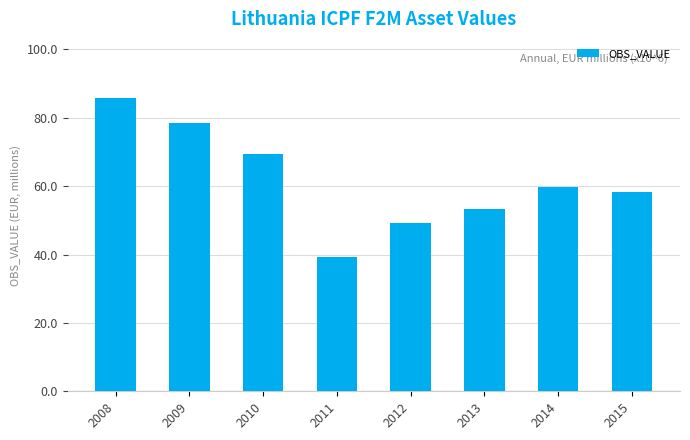

What is the ratio of the value at 2014 to the value at 2012?

1.2